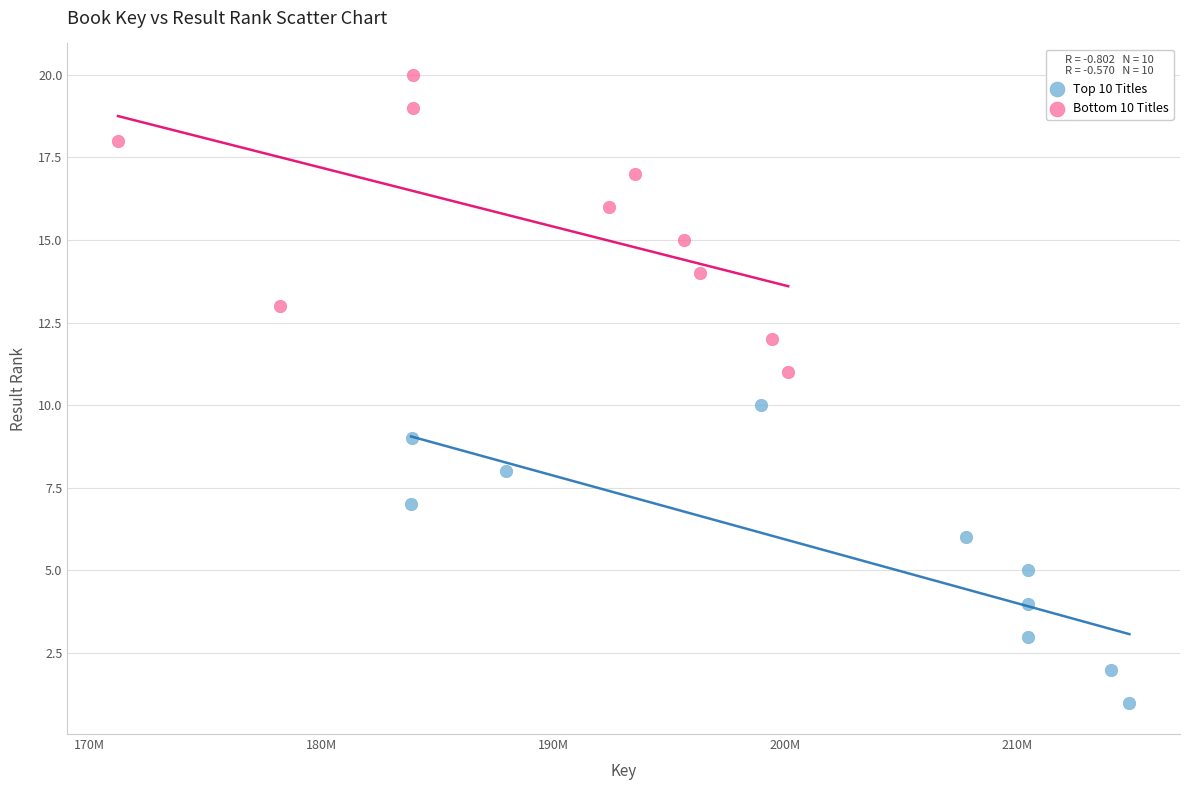

Which series contains the lowest Y value?

Top 10 Titles